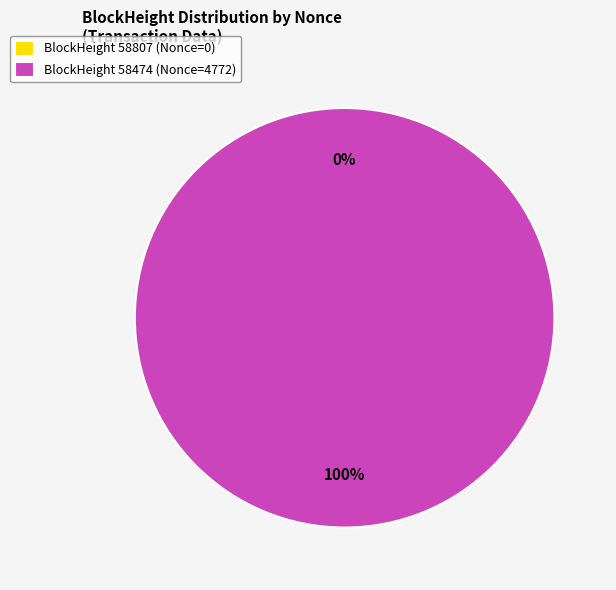

What is the majority slice?

58474